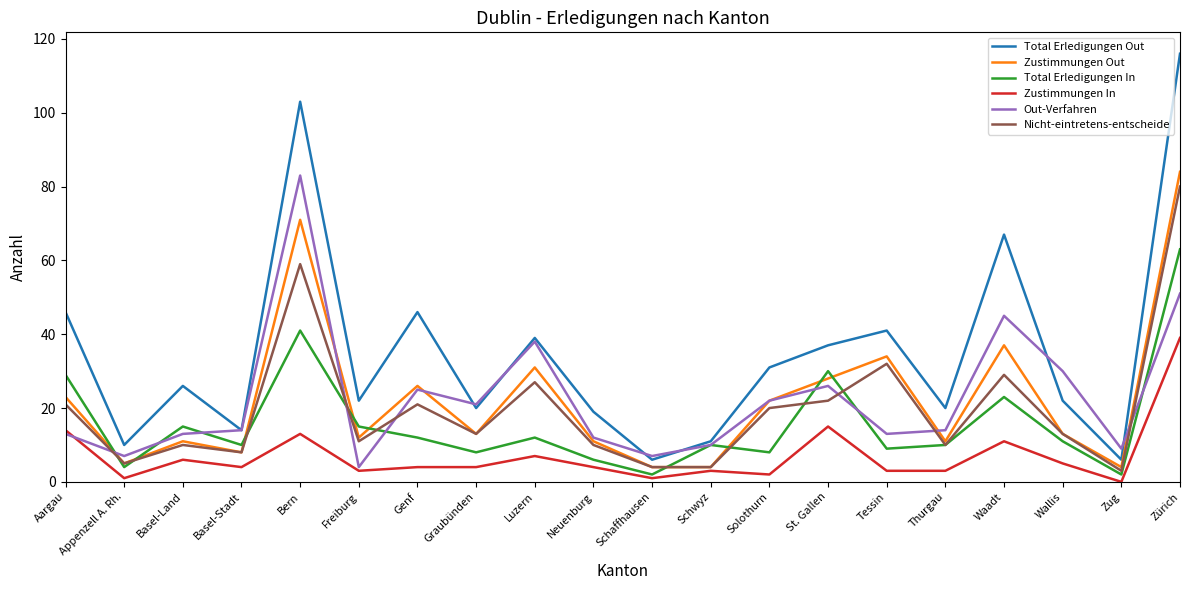

What is the spread (max minus min) of values at Graubünden?

17